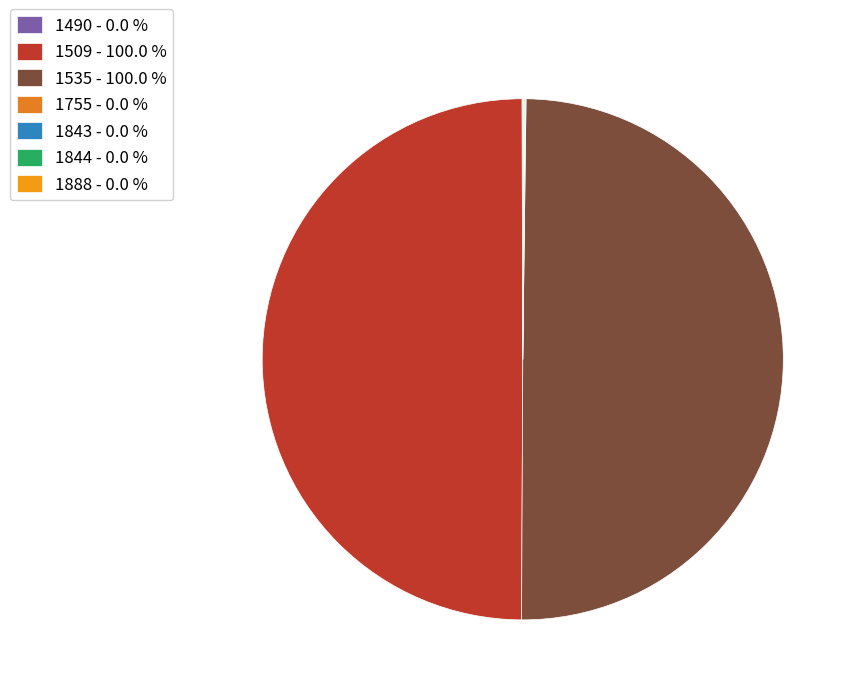

Count the number of slices in the pie.

7